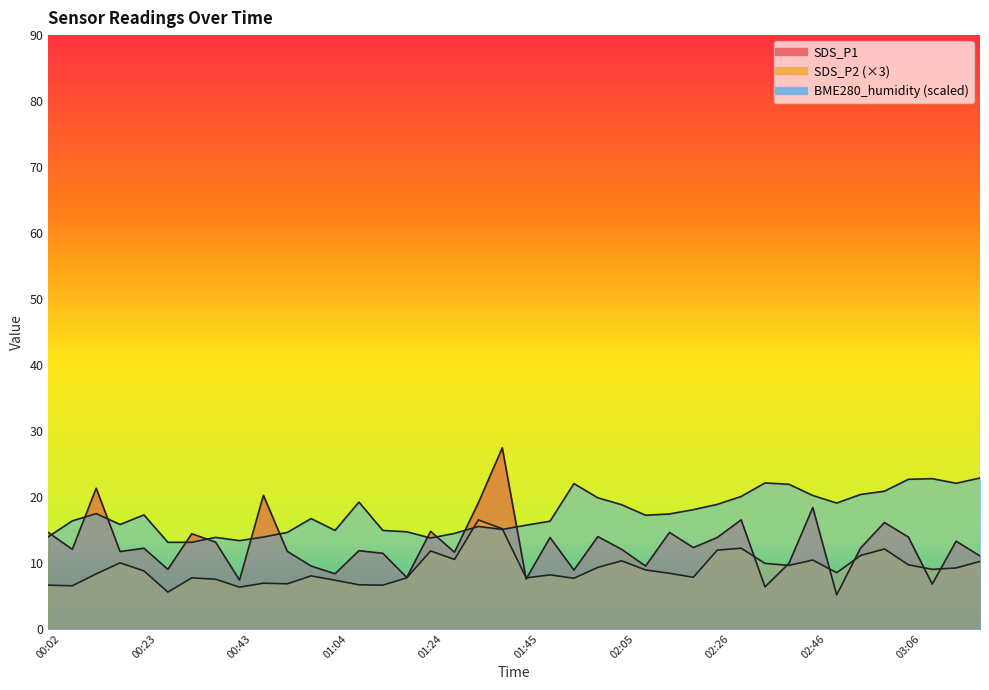

Which series ends up on top after the final intersection of SDS_P1 and SDS_P2?

SDS_P1